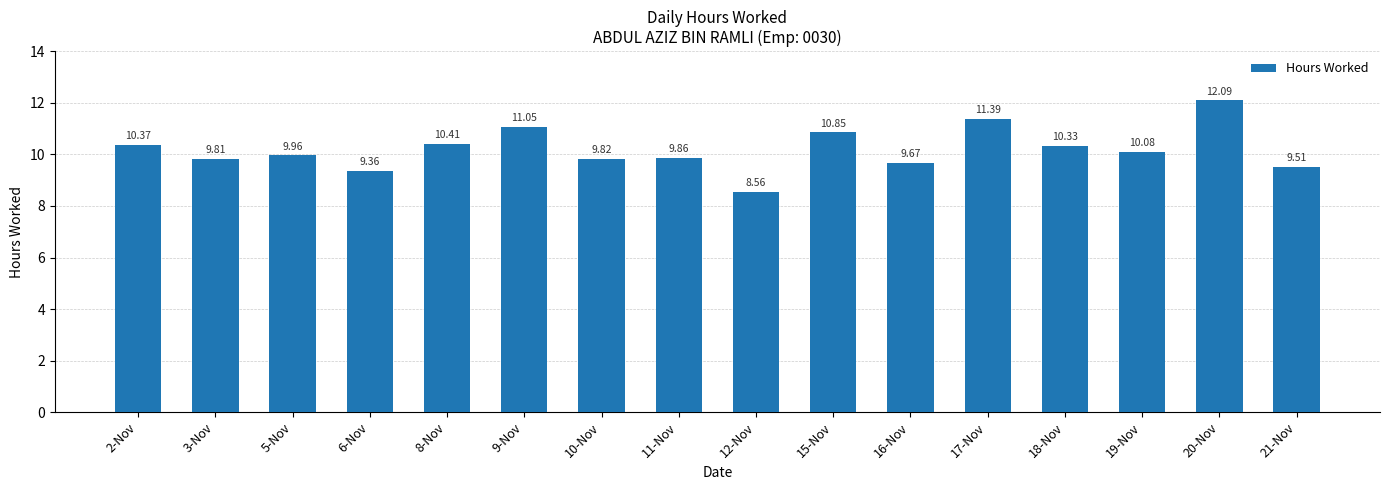

What is the difference between the maximum and minimum values?

3.5